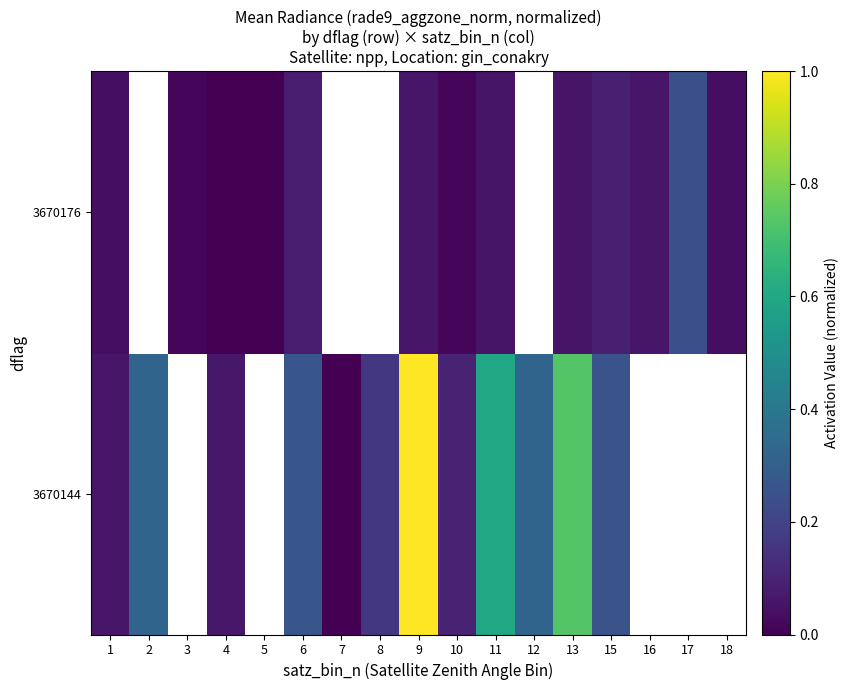

True or false: 3670176 has a value of 0.1 at 15.

True